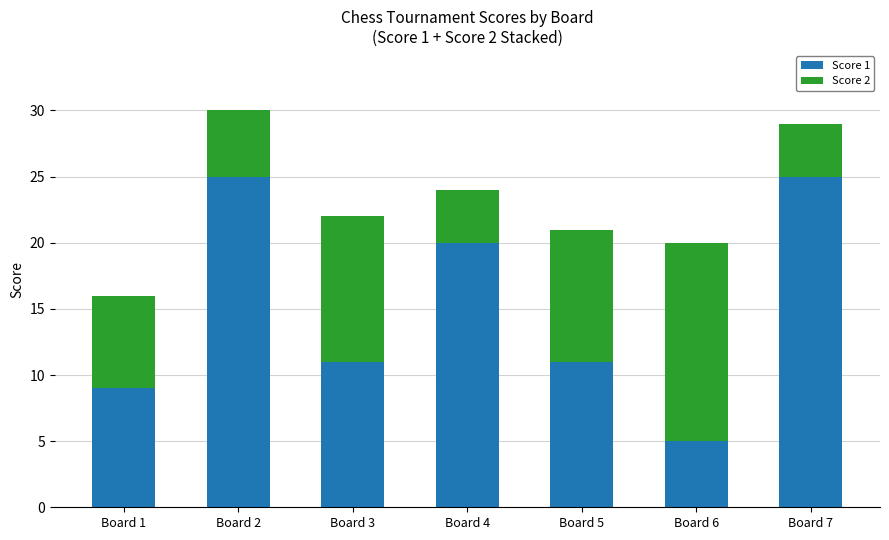

The Score 1 series shows 8 at Board 6. True or false?

False